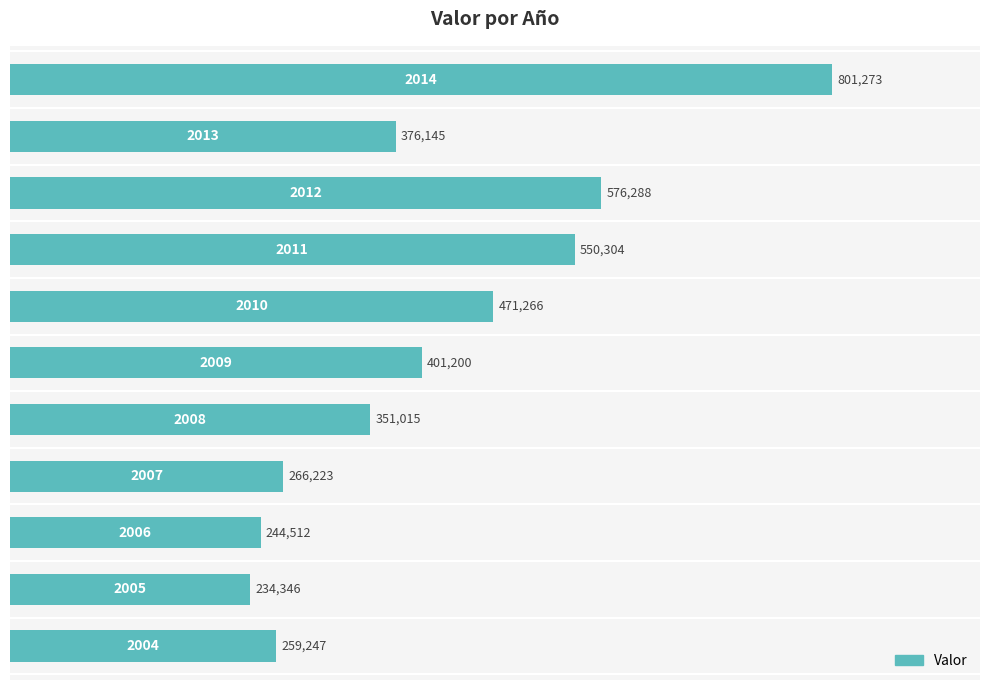

What is the sum of all values?

4531819.5